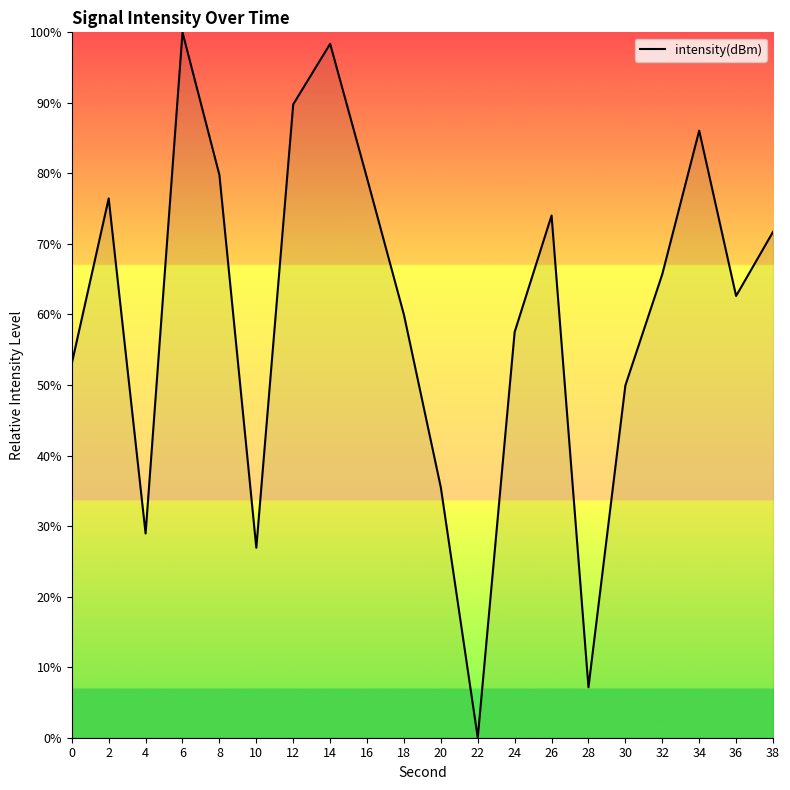

True or false: the data has more than 2 interior local peaks.

True